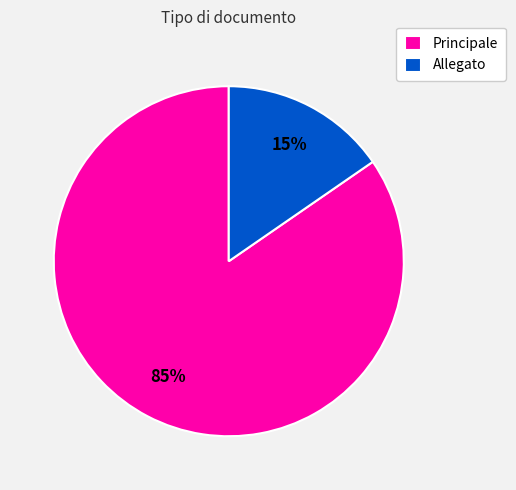

To the nearest percent, what is the average slice percentage?

50%